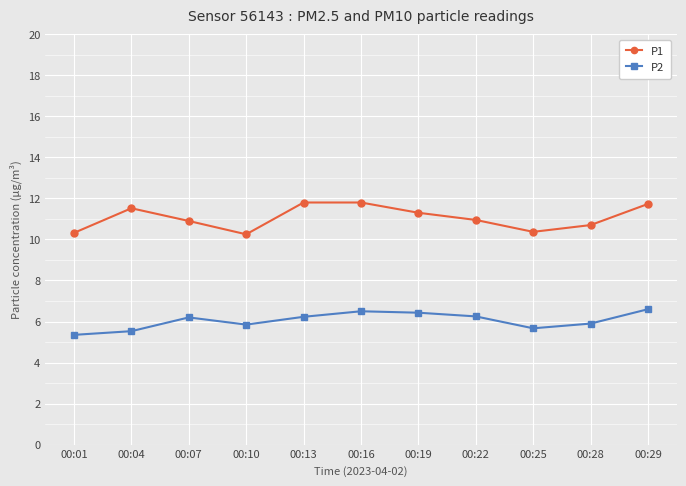

What is the total value across all series at 00:01?

15.7